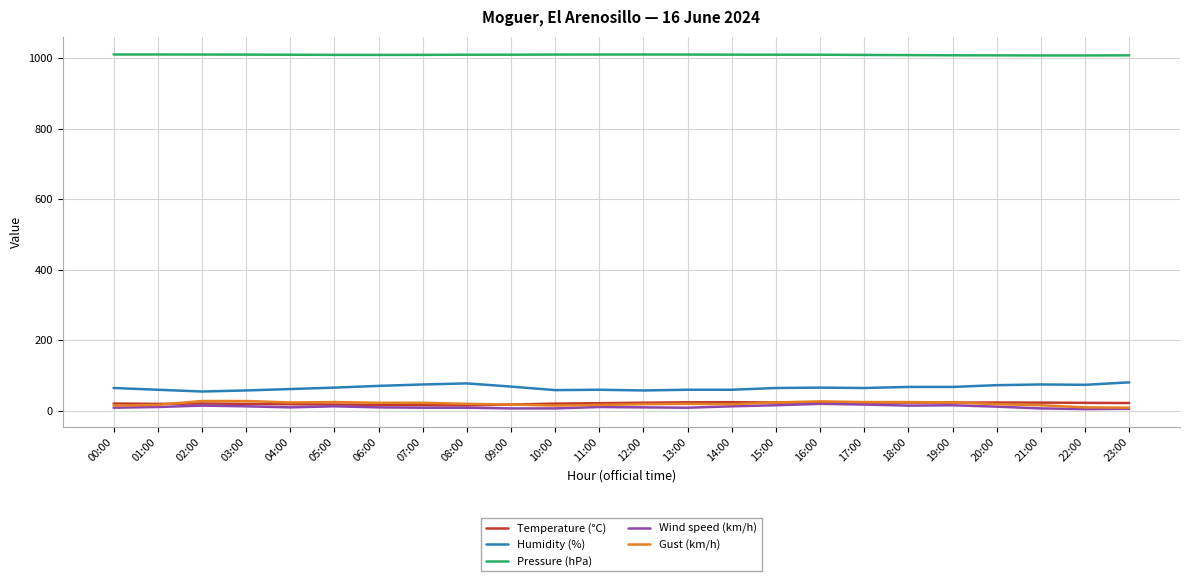

The value of Humidity (%) at 18:00 is 106.2. True or false?

False